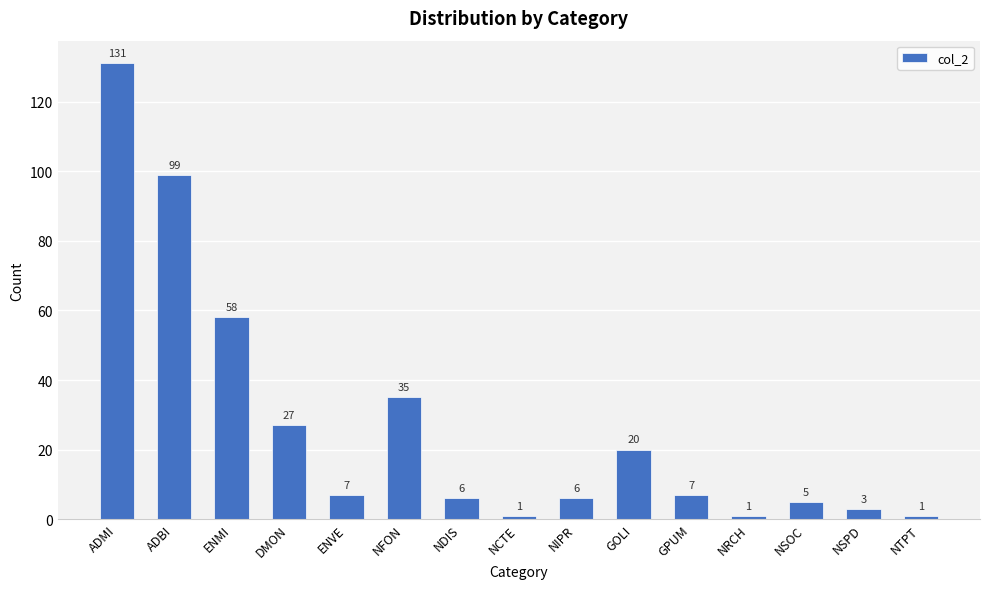

What is the label of the 5th bar from the right?

GPUM